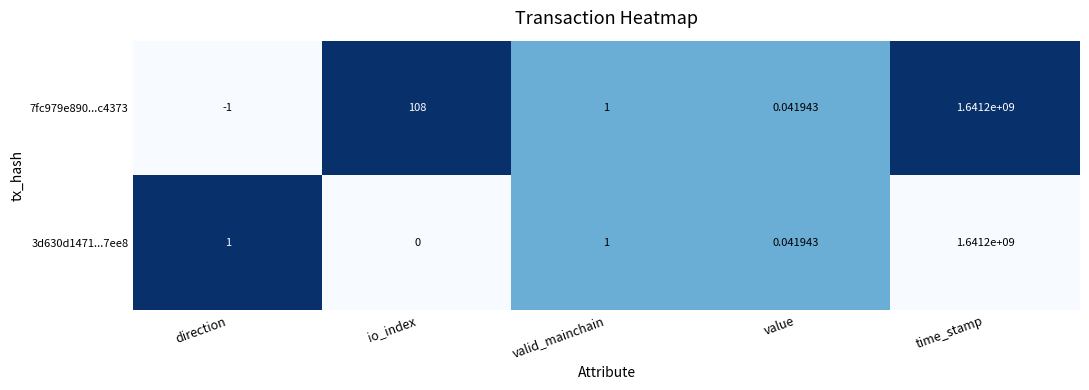

Which label corresponds to the smallest value in the chart?

direction